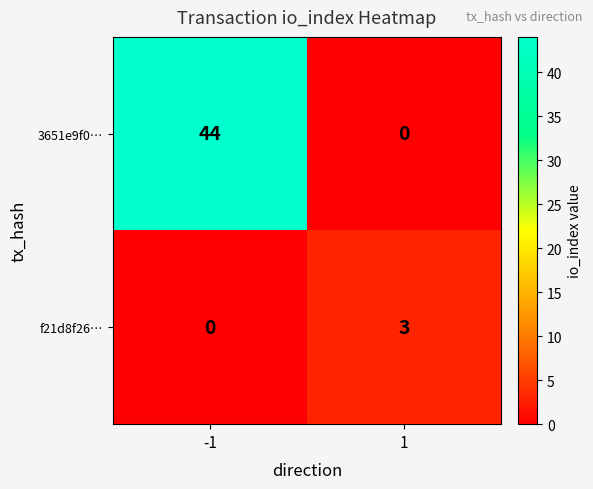

Between -1 and 1, which series saw the biggest shift?

3651e9f0…